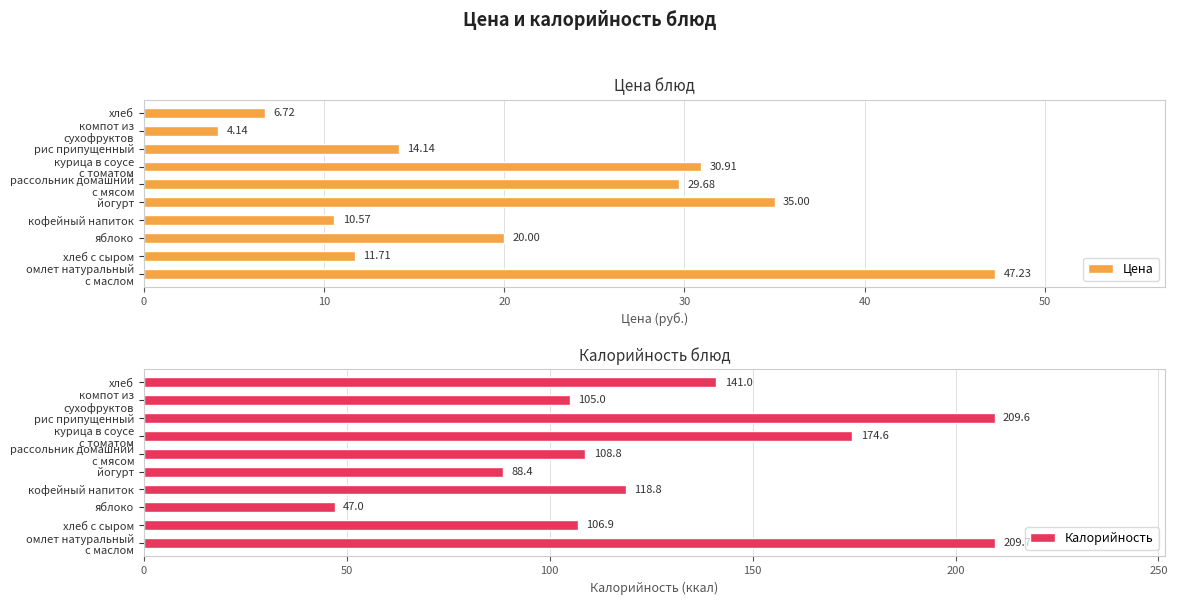

Read the Цена value at хлеб.

6.7